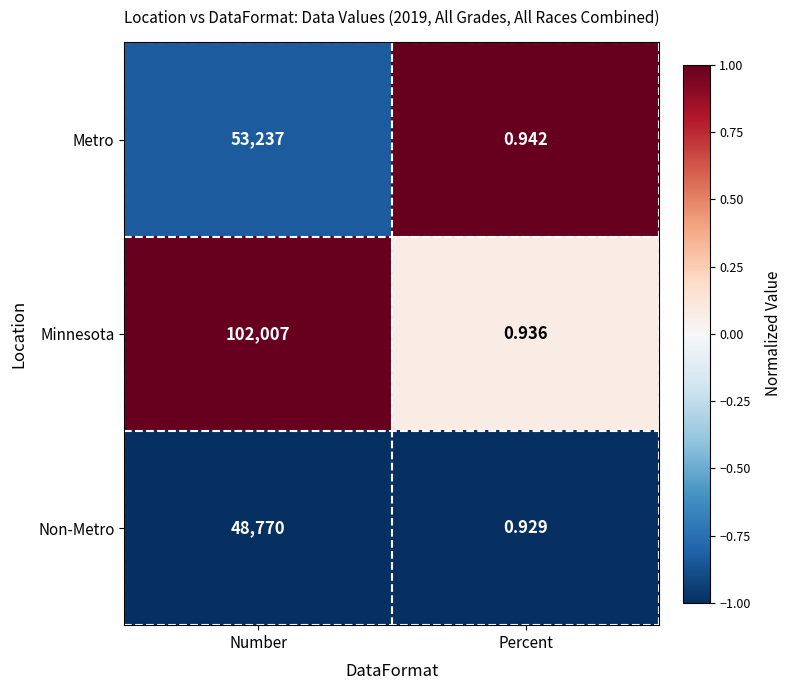

Between Number and Percent, which series saw the biggest shift?

Minnesota